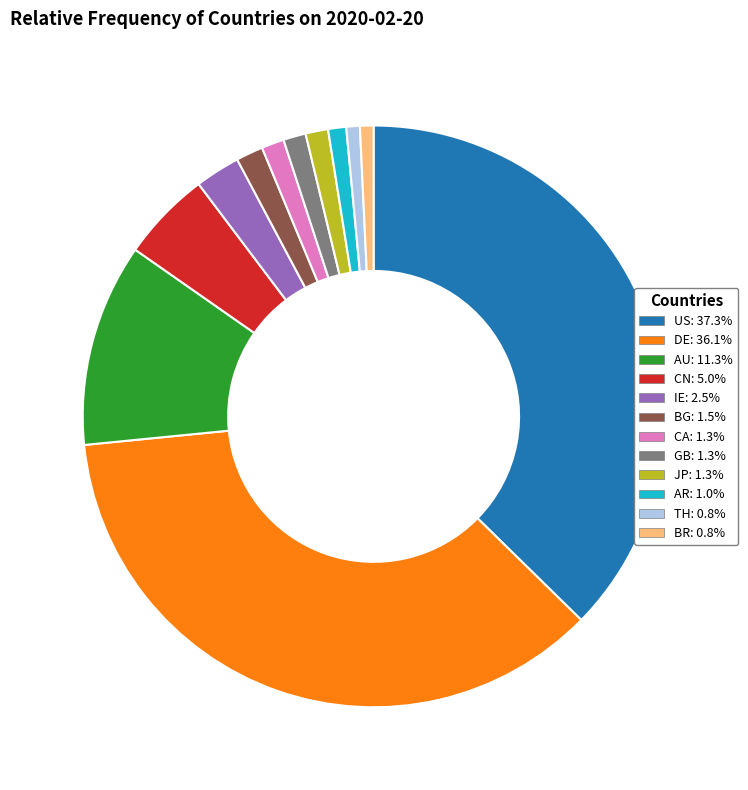

Do BR: 0.8% and AU: 11.3% together represent more than half of the pie?

No